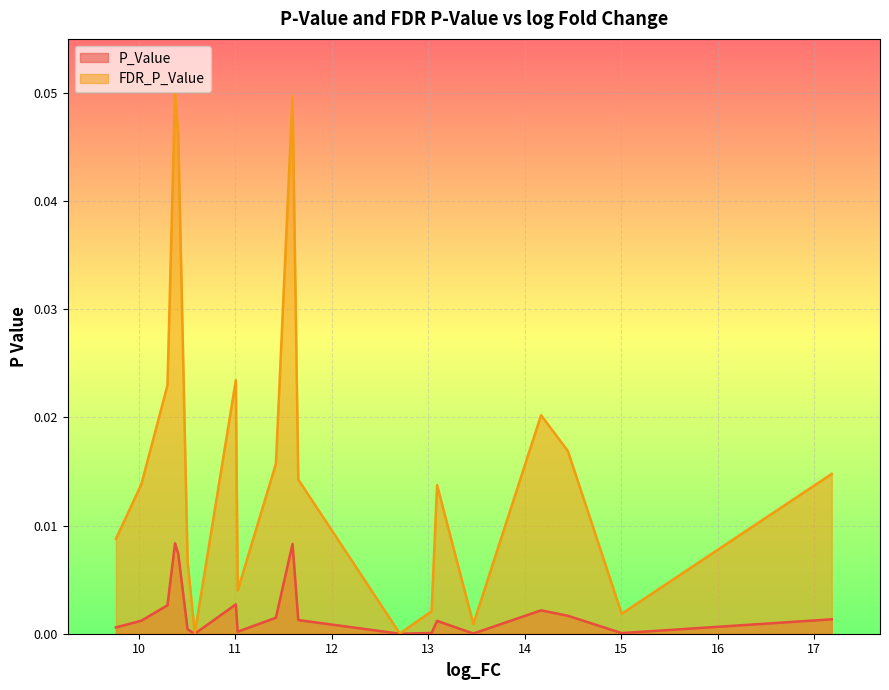

True or false: FDR_P_Value has more than 0 points higher than both neighbors.

True